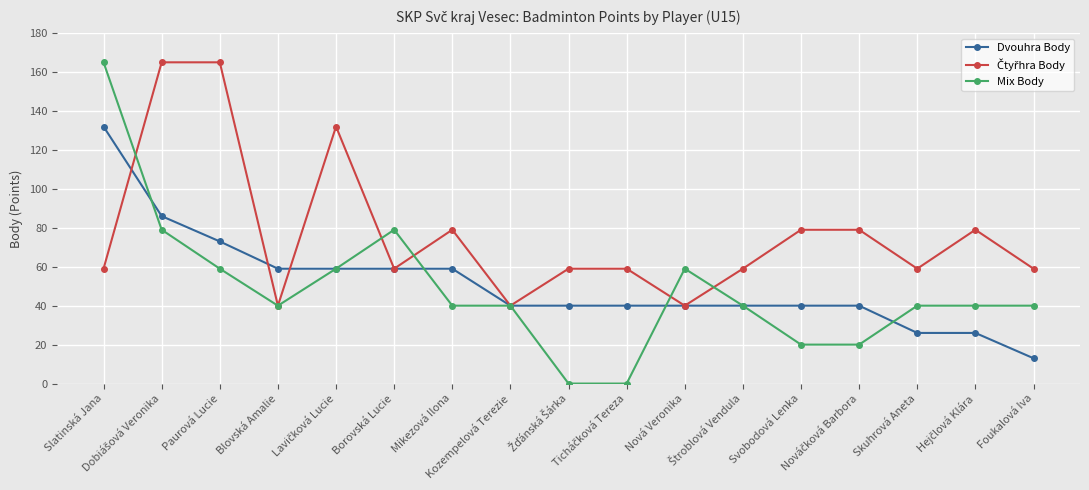

True or false: Mix Body has more than 0 points higher than both neighbors.

True